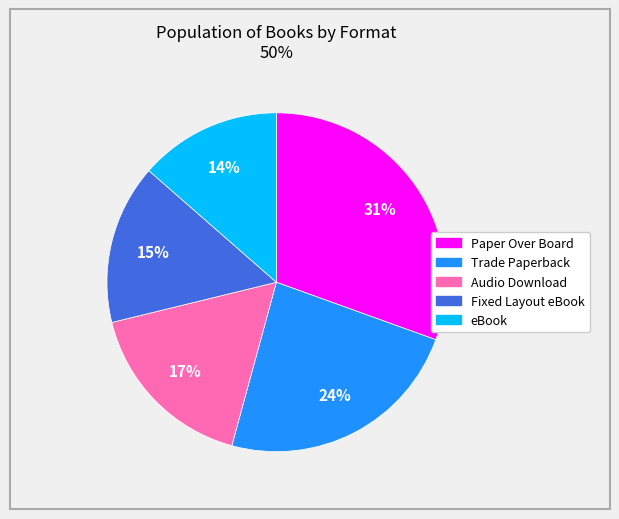

Is there a majority slice in this chart?

No